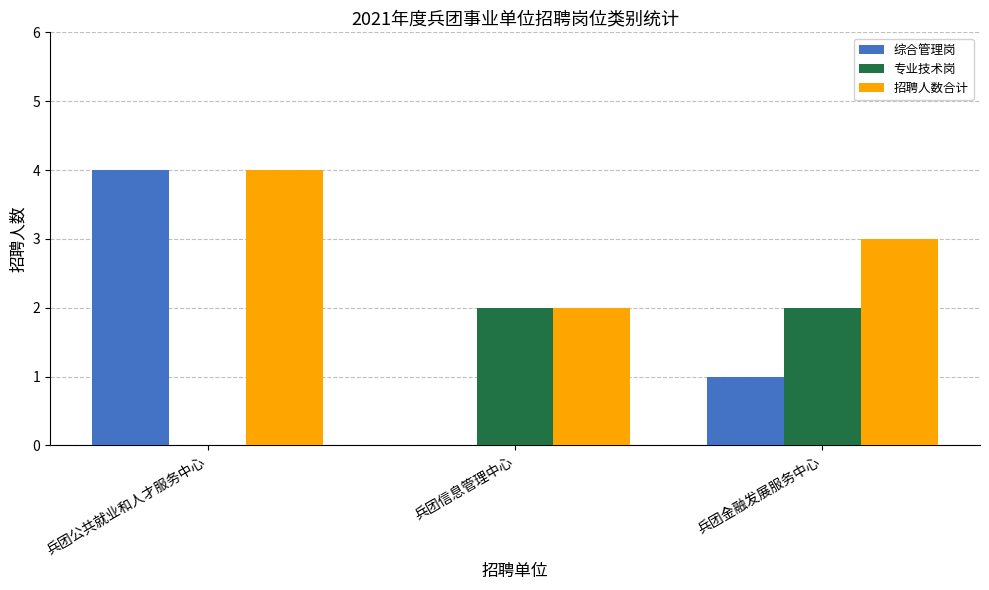

The value of 专业技术岗 at 兵团金融发展服务中心 is 3. True or false?

False